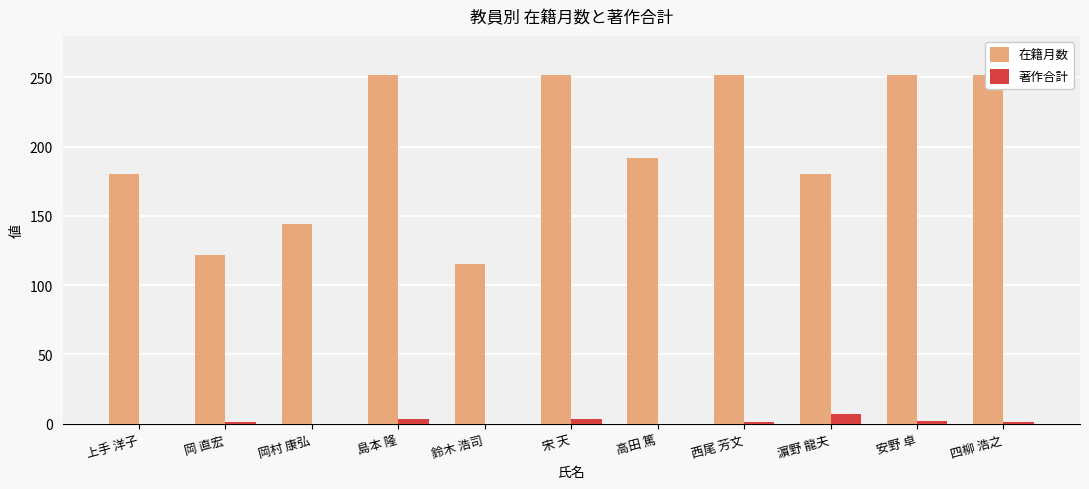

At which label does 在籍月数 reach its peak?

島本 隆